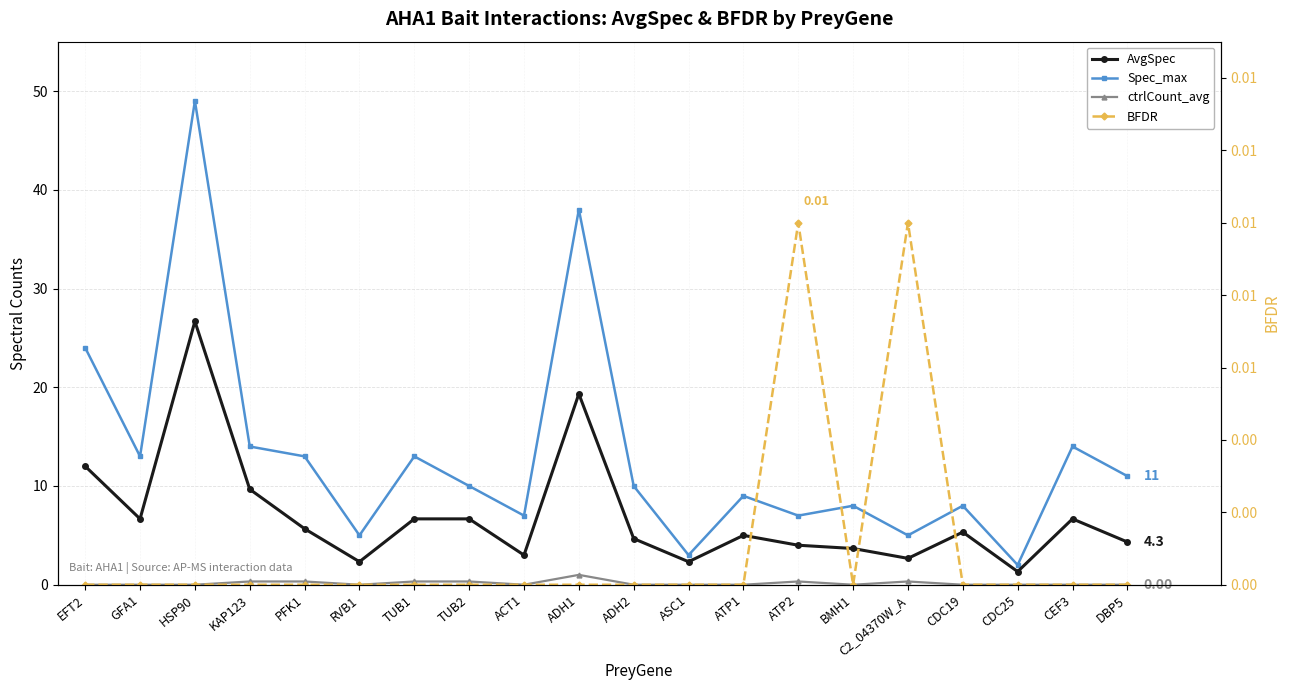

What is the difference between the second highest and second lowest values in the ctrlCount_avg series?

0.3